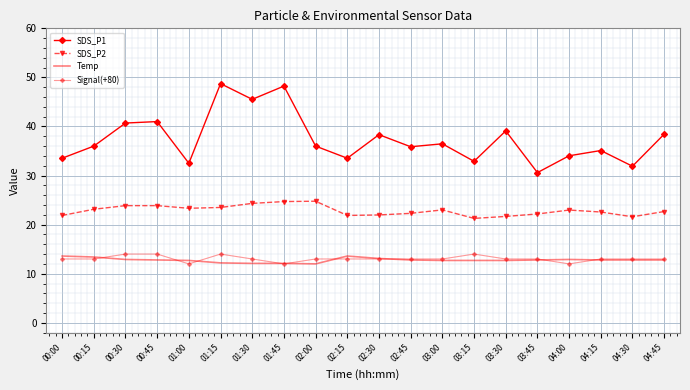

Which category has the highest value across all series?

01:15